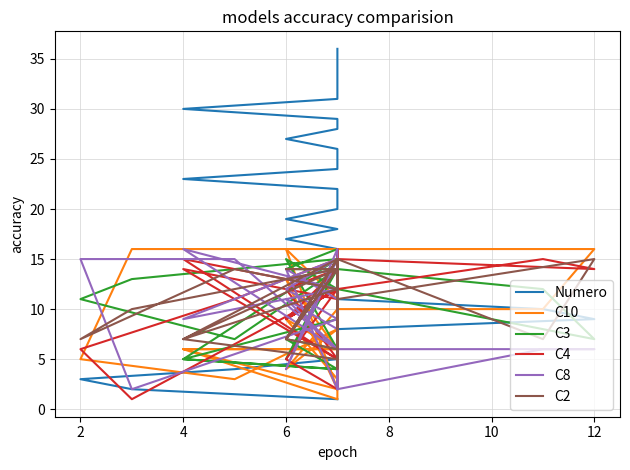

List the series in order of their peak value, lowest first.

C2, C10, C3, C4, C8, Numero